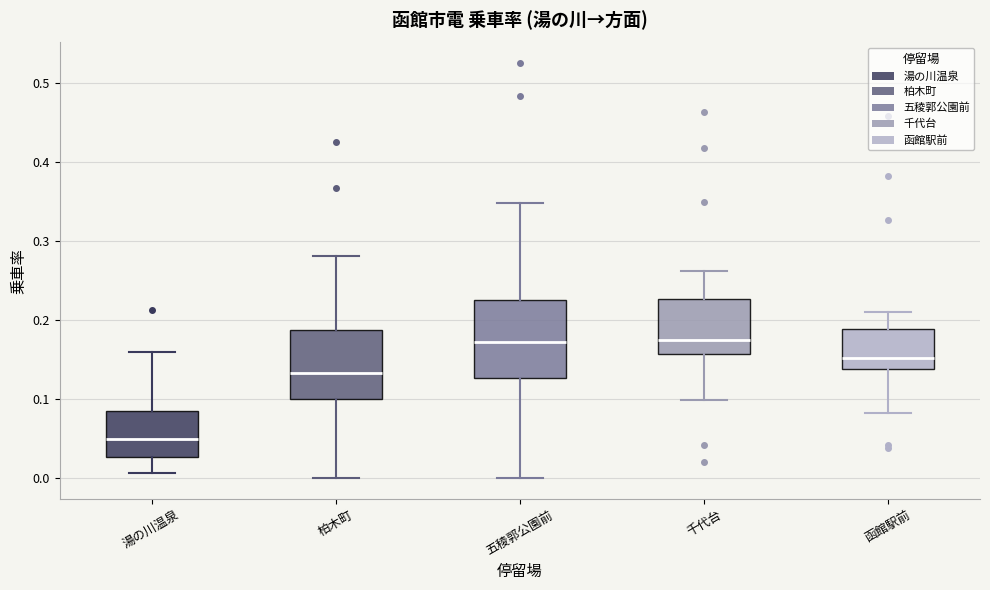

Which box's median line is the lowest?

湯の川温泉